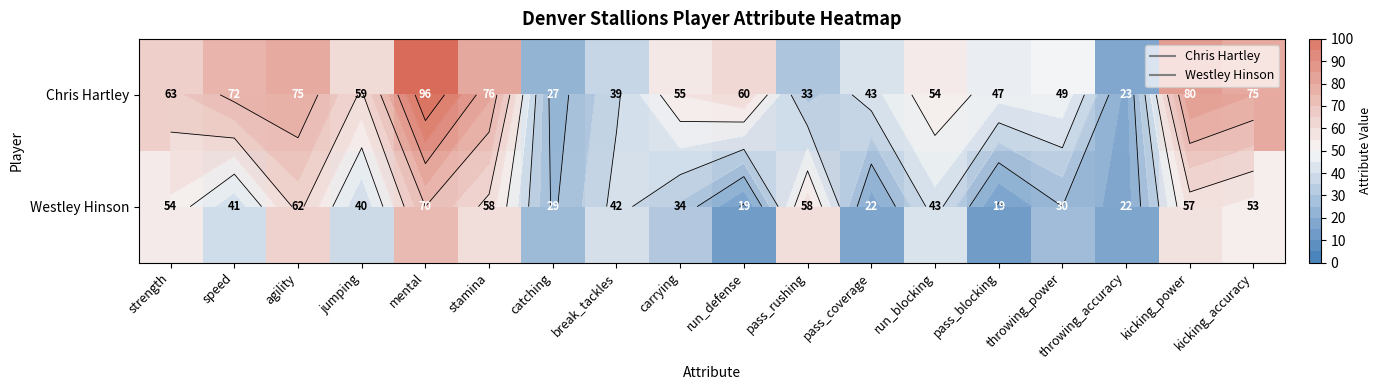

Rank the series by their maximum value, from highest to lowest.

Chris Hartley, Westley Hinson